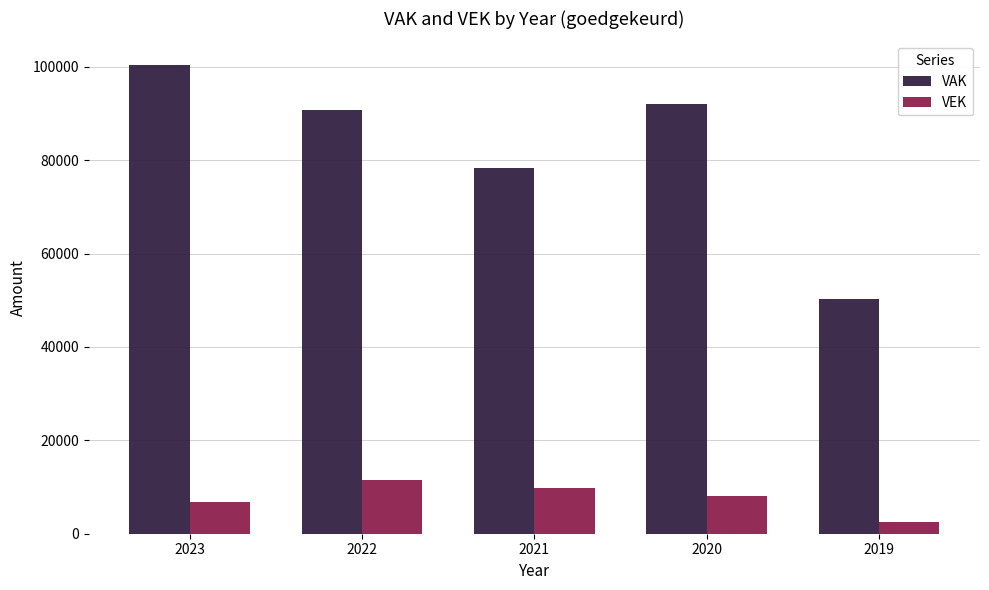

What is the sum of all VEK values?

38774